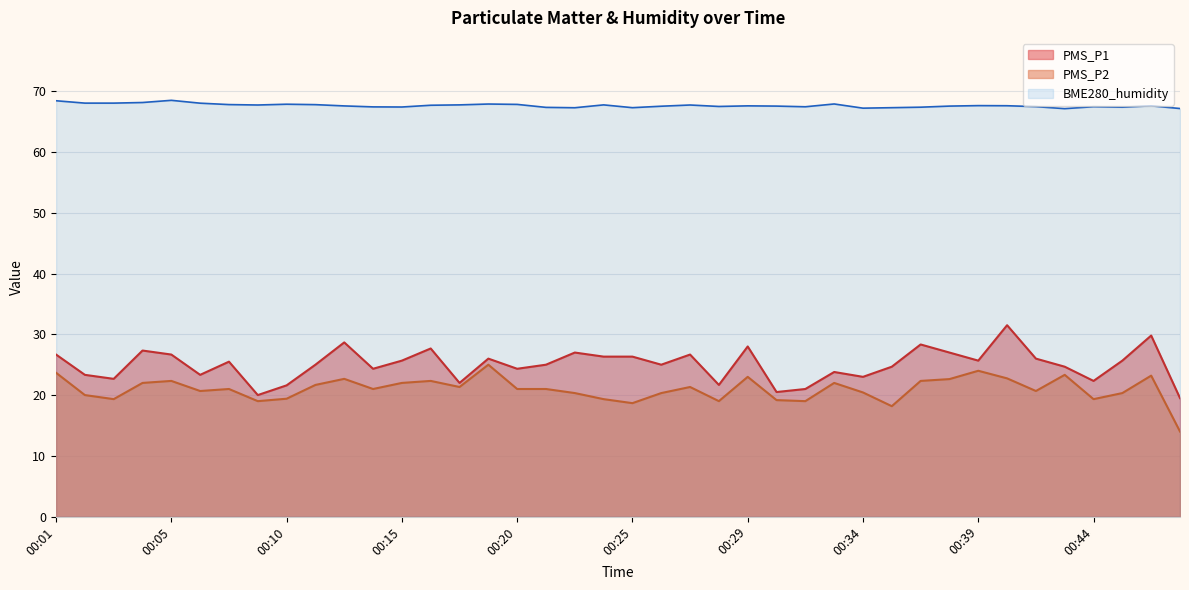

What is the sum of the PMS_P1 values at 00:15 and 00:28?

47.3